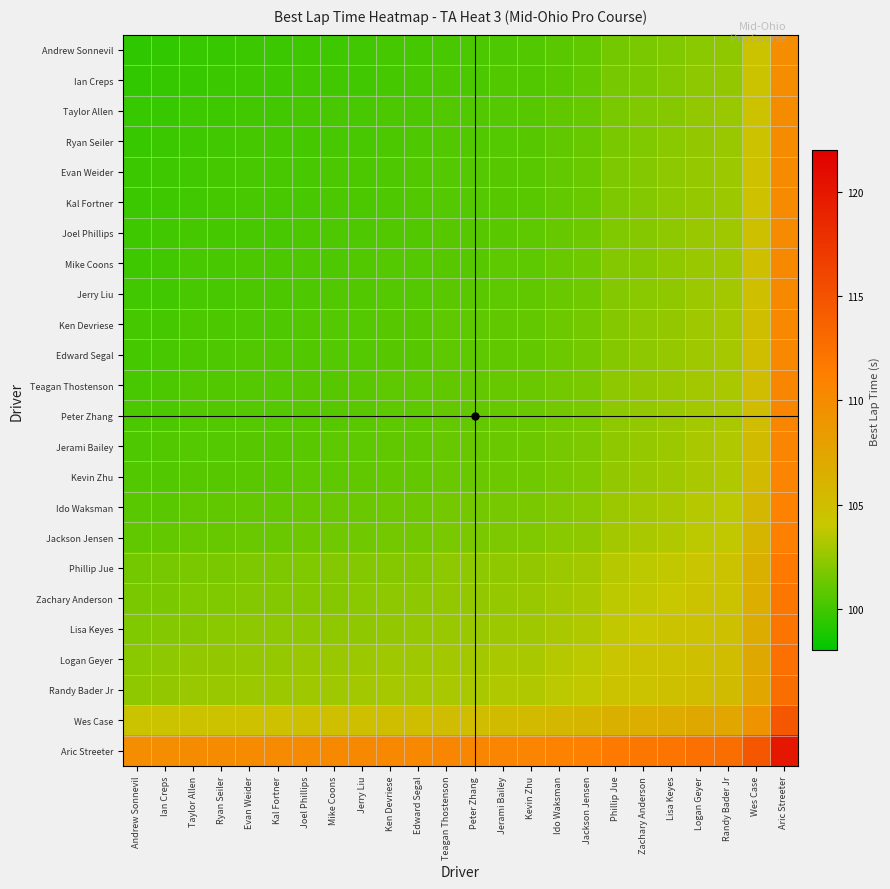

Reading left to right, extract all data points from this chart.

Andrew Sonnevil: Andrew Sonnevil=99.5	Ian Creps=99.6	Taylor Allen=99.7	Ryan Seiler=99.7	Evan Weider=99.8	Kal Fortner=99.8	Joel Phillips=99.9	Mike Coons=99.9	Jerry Liu=100.0	Ken Devriese=100.1	Edward Segal=100.1	Teagan Thostenson=100.2	Peter Zhang=100.2	Jerami Bailey=100.4	Kevin Zhu=100.4	Ido Waksman=100.7	Jackson Jensen=100.9	Phillip Jue=101.5	Zachary Anderson=101.7	Lisa Keyes=101.9	Logan Geyer=102.2	Randy Bader Jr=102.4	Wes Case=104.4	Aric Streeter=109.8
Ian Creps: Andrew Sonnevil=99.6	Ian Creps=99.6	Taylor Allen=99.8	Ryan Seiler=99.8	Evan Weider=99.9	Kal Fortner=99.9	Joel Phillips=100.0	Mike Coons=100.0	Jerry Liu=100.1	Ken Devriese=100.1	Edward Segal=100.2	Teagan Thostenson=100.3	Peter Zhang=100.3	Jerami Bailey=100.4	Kevin Zhu=100.5	Ido Waksman=100.8	Jackson Jensen=101.0	Phillip Jue=101.6	Zachary Anderson=101.7	Lisa Keyes=102.0	Logan Geyer=102.3	Randy Bader Jr=102.4	Wes Case=104.5	Aric Streeter=109.8
Taylor Allen: Andrew Sonnevil=99.7	Ian Creps=99.8	Taylor Allen=99.9	Ryan Seiler=100.0	Evan Weider=100.0	Kal Fortner=100.1	Joel Phillips=100.1	Mike Coons=100.2	Jerry Liu=100.2	Ken Devriese=100.3	Edward Segal=100.3	Teagan Thostenson=100.5	Peter Zhang=100.5	Jerami Bailey=100.6	Kevin Zhu=100.7	Ido Waksman=101.0	Jackson Jensen=101.2	Phillip Jue=101.7	Zachary Anderson=101.9	Lisa Keyes=102.1	Logan Geyer=102.4	Randy Bader Jr=102.6	Wes Case=104.6	Aric Streeter=110.0
Ryan Seiler: Andrew Sonnevil=99.7	Ian Creps=99.8	Taylor Allen=100.0	Ryan Seiler=100.0	Evan Weider=100.1	Kal Fortner=100.1	Joel Phillips=100.1	Mike Coons=100.2	Jerry Liu=100.2	Ken Devriese=100.3	Edward Segal=100.3	Teagan Thostenson=100.5	Peter Zhang=100.5	Jerami Bailey=100.6	Kevin Zhu=100.7	Ido Waksman=101.0	Jackson Jensen=101.2	Phillip Jue=101.7	Zachary Anderson=101.9	Lisa Keyes=102.1	Logan Geyer=102.4	Randy Bader Jr=102.6	Wes Case=104.6	Aric Streeter=110.0
Evan Weider: Andrew Sonnevil=99.8	Ian Creps=99.9	Taylor Allen=100.0	Ryan Seiler=100.1	Evan Weider=100.2	Kal Fortner=100.2	Joel Phillips=100.2	Mike Coons=100.3	Jerry Liu=100.3	Ken Devriese=100.4	Edward Segal=100.4	Teagan Thostenson=100.6	Peter Zhang=100.6	Jerami Bailey=100.7	Kevin Zhu=100.8	Ido Waksman=101.1	Jackson Jensen=101.3	Phillip Jue=101.8	Zachary Anderson=102.0	Lisa Keyes=102.2	Logan Geyer=102.5	Randy Bader Jr=102.7	Wes Case=104.7	Aric Streeter=110.1
Kal Fortner: Andrew Sonnevil=99.8	Ian Creps=99.9	Taylor Allen=100.1	Ryan Seiler=100.1	Evan Weider=100.2	Kal Fortner=100.2	Joel Phillips=100.2	Mike Coons=100.3	Jerry Liu=100.3	Ken Devriese=100.4	Edward Segal=100.4	Teagan Thostenson=100.6	Peter Zhang=100.6	Jerami Bailey=100.7	Kevin Zhu=100.8	Ido Waksman=101.1	Jackson Jensen=101.3	Phillip Jue=101.8	Zachary Anderson=102.0	Lisa Keyes=102.2	Logan Geyer=102.5	Randy Bader Jr=102.7	Wes Case=104.7	Aric Streeter=110.1
Joel Phillips: Andrew Sonnevil=99.9	Ian Creps=100.0	Taylor Allen=100.1	Ryan Seiler=100.1	Evan Weider=100.2	Kal Fortner=100.2	Joel Phillips=100.3	Mike Coons=100.4	Jerry Liu=100.4	Ken Devriese=100.5	Edward Segal=100.5	Teagan Thostenson=100.7	Peter Zhang=100.7	Jerami Bailey=100.8	Kevin Zhu=100.9	Ido Waksman=101.2	Jackson Jensen=101.4	Phillip Jue=101.9	Zachary Anderson=102.1	Lisa Keyes=102.3	Logan Geyer=102.6	Randy Bader Jr=102.8	Wes Case=104.8	Aric Streeter=110.2
Mike Coons: Andrew Sonnevil=99.9	Ian Creps=100.0	Taylor Allen=100.2	Ryan Seiler=100.2	Evan Weider=100.3	Kal Fortner=100.3	Joel Phillips=100.4	Mike Coons=100.4	Jerry Liu=100.4	Ken Devriese=100.5	Edward Segal=100.6	Teagan Thostenson=100.7	Peter Zhang=100.7	Jerami Bailey=100.8	Kevin Zhu=100.9	Ido Waksman=101.2	Jackson Jensen=101.4	Phillip Jue=101.9	Zachary Anderson=102.1	Lisa Keyes=102.3	Logan Geyer=102.7	Randy Bader Jr=102.8	Wes Case=104.9	Aric Streeter=110.2
Jerry Liu: Andrew Sonnevil=100.0	Ian Creps=100.1	Taylor Allen=100.2	Ryan Seiler=100.2	Evan Weider=100.3	Kal Fortner=100.3	Joel Phillips=100.4	Mike Coons=100.4	Jerry Liu=100.5	Ken Devriese=100.6	Edward Segal=100.6	Teagan Thostenson=100.7	Peter Zhang=100.8	Jerami Bailey=100.9	Kevin Zhu=100.9	Ido Waksman=101.2	Jackson Jensen=101.4	Phillip Jue=102.0	Zachary Anderson=102.2	Lisa Keyes=102.4	Logan Geyer=102.7	Randy Bader Jr=102.9	Wes Case=104.9	Aric Streeter=110.3
Ken Devriese: Andrew Sonnevil=100.1	Ian Creps=100.1	Taylor Allen=100.3	Ryan Seiler=100.3	Evan Weider=100.4	Kal Fortner=100.4	Joel Phillips=100.5	Mike Coons=100.5	Jerry Liu=100.6	Ken Devriese=100.7	Edward Segal=100.7	Teagan Thostenson=100.8	Peter Zhang=100.8	Jerami Bailey=101.0	Kevin Zhu=101.0	Ido Waksman=101.3	Jackson Jensen=101.5	Phillip Jue=102.1	Zachary Anderson=102.3	Lisa Keyes=102.5	Logan Geyer=102.8	Randy Bader Jr=103.0	Wes Case=105.0	Aric Streeter=110.3
Edward Segal: Andrew Sonnevil=100.1	Ian Creps=100.2	Taylor Allen=100.3	Ryan Seiler=100.3	Evan Weider=100.4	Kal Fortner=100.4	Joel Phillips=100.5	Mike Coons=100.6	Jerry Liu=100.6	Ken Devriese=100.7	Edward Segal=100.7	Teagan Thostenson=100.9	Peter Zhang=100.9	Jerami Bailey=101.0	Kevin Zhu=101.1	Ido Waksman=101.4	Jackson Jensen=101.6	Phillip Jue=102.1	Zachary Anderson=102.3	Lisa Keyes=102.5	Logan Geyer=102.8	Randy Bader Jr=103.0	Wes Case=105.0	Aric Streeter=110.4
Teagan Thostenson: Andrew Sonnevil=100.2	Ian Creps=100.3	Taylor Allen=100.5	Ryan Seiler=100.5	Evan Weider=100.6	Kal Fortner=100.6	Joel Phillips=100.7	Mike Coons=100.7	Jerry Liu=100.7	Ken Devriese=100.8	Edward Segal=100.9	Teagan Thostenson=101.0	Peter Zhang=101.0	Jerami Bailey=101.1	Kevin Zhu=101.2	Ido Waksman=101.5	Jackson Jensen=101.7	Phillip Jue=102.2	Zachary Anderson=102.4	Lisa Keyes=102.6	Logan Geyer=103.0	Randy Bader Jr=103.1	Wes Case=105.1	Aric Streeter=110.5
Peter Zhang: Andrew Sonnevil=100.2	Ian Creps=100.3	Taylor Allen=100.5	Ryan Seiler=100.5	Evan Weider=100.6	Kal Fortner=100.6	Joel Phillips=100.7	Mike Coons=100.7	Jerry Liu=100.8	Ken Devriese=100.8	Edward Segal=100.9	Teagan Thostenson=101.0	Peter Zhang=101.0	Jerami Bailey=101.1	Kevin Zhu=101.2	Ido Waksman=101.5	Jackson Jensen=101.7	Phillip Jue=102.3	Zachary Anderson=102.4	Lisa Keyes=102.7	Logan Geyer=103.0	Randy Bader Jr=103.1	Wes Case=105.2	Aric Streeter=110.5
Jerami Bailey: Andrew Sonnevil=100.4	Ian Creps=100.4	Taylor Allen=100.6	Ryan Seiler=100.6	Evan Weider=100.7	Kal Fortner=100.7	Joel Phillips=100.8	Mike Coons=100.8	Jerry Liu=100.9	Ken Devriese=101.0	Edward Segal=101.0	Teagan Thostenson=101.1	Peter Zhang=101.1	Jerami Bailey=101.3	Kevin Zhu=101.3	Ido Waksman=101.6	Jackson Jensen=101.8	Phillip Jue=102.4	Zachary Anderson=102.5	Lisa Keyes=102.8	Logan Geyer=103.1	Randy Bader Jr=103.3	Wes Case=105.3	Aric Streeter=110.6
Kevin Zhu: Andrew Sonnevil=100.4	Ian Creps=100.5	Taylor Allen=100.7	Ryan Seiler=100.7	Evan Weider=100.8	Kal Fortner=100.8	Joel Phillips=100.9	Mike Coons=100.9	Jerry Liu=100.9	Ken Devriese=101.0	Edward Segal=101.1	Teagan Thostenson=101.2	Peter Zhang=101.2	Jerami Bailey=101.3	Kevin Zhu=101.4	Ido Waksman=101.7	Jackson Jensen=101.9	Phillip Jue=102.5	Zachary Anderson=102.6	Lisa Keyes=102.8	Logan Geyer=103.2	Randy Bader Jr=103.3	Wes Case=105.4	Aric Streeter=110.7
Ido Waksman: Andrew Sonnevil=100.7	Ian Creps=100.8	Taylor Allen=101.0	Ryan Seiler=101.0	Evan Weider=101.1	Kal Fortner=101.1	Joel Phillips=101.2	Mike Coons=101.2	Jerry Liu=101.2	Ken Devriese=101.3	Edward Segal=101.4	Teagan Thostenson=101.5	Peter Zhang=101.5	Jerami Bailey=101.6	Kevin Zhu=101.7	Ido Waksman=102.0	Jackson Jensen=102.2	Phillip Jue=102.8	Zachary Anderson=102.9	Lisa Keyes=103.1	Logan Geyer=103.5	Randy Bader Jr=103.6	Wes Case=105.7	Aric Streeter=111.0
Jackson Jensen: Andrew Sonnevil=100.9	Ian Creps=101.0	Taylor Allen=101.2	Ryan Seiler=101.2	Evan Weider=101.3	Kal Fortner=101.3	Joel Phillips=101.4	Mike Coons=101.4	Jerry Liu=101.4	Ken Devriese=101.5	Edward Segal=101.6	Teagan Thostenson=101.7	Peter Zhang=101.7	Jerami Bailey=101.8	Kevin Zhu=101.9	Ido Waksman=102.2	Jackson Jensen=102.4	Phillip Jue=102.9	Zachary Anderson=103.1	Lisa Keyes=103.3	Logan Geyer=103.6	Randy Bader Jr=103.8	Wes Case=105.8	Aric Streeter=111.2
Phillip Jue: Andrew Sonnevil=101.5	Ian Creps=101.6	Taylor Allen=101.7	Ryan Seiler=101.7	Evan Weider=101.8	Kal Fortner=101.8	Joel Phillips=101.9	Mike Coons=101.9	Jerry Liu=102.0	Ken Devriese=102.1	Edward Segal=102.1	Teagan Thostenson=102.2	Peter Zhang=102.3	Jerami Bailey=102.4	Kevin Zhu=102.5	Ido Waksman=102.8	Jackson Jensen=102.9	Phillip Jue=103.5	Zachary Anderson=103.7	Lisa Keyes=103.9	Logan Geyer=104.2	Randy Bader Jr=104.4	Wes Case=106.4	Aric Streeter=111.8
Zachary Anderson: Andrew Sonnevil=101.7	Ian Creps=101.7	Taylor Allen=101.9	Ryan Seiler=101.9	Evan Weider=102.0	Kal Fortner=102.0	Joel Phillips=102.1	Mike Coons=102.1	Jerry Liu=102.2	Ken Devriese=102.3	Edward Segal=102.3	Teagan Thostenson=102.4	Peter Zhang=102.4	Jerami Bailey=102.5	Kevin Zhu=102.6	Ido Waksman=102.9	Jackson Jensen=103.1	Phillip Jue=103.7	Zachary Anderson=103.8	Lisa Keyes=104.1	Logan Geyer=104.4	Randy Bader Jr=104.6	Wes Case=106.6	Aric Streeter=111.9
Lisa Keyes: Andrew Sonnevil=101.9	Ian Creps=102.0	Taylor Allen=102.1	Ryan Seiler=102.1	Evan Weider=102.2	Kal Fortner=102.2	Joel Phillips=102.3	Mike Coons=102.3	Jerry Liu=102.4	Ken Devriese=102.5	Edward Segal=102.5	Teagan Thostenson=102.6	Peter Zhang=102.7	Jerami Bailey=102.8	Kevin Zhu=102.8	Ido Waksman=103.1	Jackson Jensen=103.3	Phillip Jue=103.9	Zachary Anderson=104.1	Lisa Keyes=104.3	Logan Geyer=104.6	Randy Bader Jr=104.8	Wes Case=106.8	Aric Streeter=112.2
Logan Geyer: Andrew Sonnevil=102.2	Ian Creps=102.3	Taylor Allen=102.4	Ryan Seiler=102.4	Evan Weider=102.5	Kal Fortner=102.5	Joel Phillips=102.6	Mike Coons=102.7	Jerry Liu=102.7	Ken Devriese=102.8	Edward Segal=102.8	Teagan Thostenson=103.0	Peter Zhang=103.0	Jerami Bailey=103.1	Kevin Zhu=103.2	Ido Waksman=103.5	Jackson Jensen=103.6	Phillip Jue=104.2	Zachary Anderson=104.4	Lisa Keyes=104.6	Logan Geyer=104.9	Randy Bader Jr=105.1	Wes Case=107.1	Aric Streeter=112.5
Randy Bader Jr: Andrew Sonnevil=102.4	Ian Creps=102.4	Taylor Allen=102.6	Ryan Seiler=102.6	Evan Weider=102.7	Kal Fortner=102.7	Joel Phillips=102.8	Mike Coons=102.8	Jerry Liu=102.9	Ken Devriese=103.0	Edward Segal=103.0	Teagan Thostenson=103.1	Peter Zhang=103.1	Jerami Bailey=103.3	Kevin Zhu=103.3	Ido Waksman=103.6	Jackson Jensen=103.8	Phillip Jue=104.4	Zachary Anderson=104.6	Lisa Keyes=104.8	Logan Geyer=105.1	Randy Bader Jr=105.3	Wes Case=107.3	Aric Streeter=112.6
Wes Case: Andrew Sonnevil=104.4	Ian Creps=104.5	Taylor Allen=104.6	Ryan Seiler=104.6	Evan Weider=104.7	Kal Fortner=104.7	Joel Phillips=104.8	Mike Coons=104.9	Jerry Liu=104.9	Ken Devriese=105.0	Edward Segal=105.0	Teagan Thostenson=105.1	Peter Zhang=105.2	Jerami Bailey=105.3	Kevin Zhu=105.4	Ido Waksman=105.7	Jackson Jensen=105.8	Phillip Jue=106.4	Zachary Anderson=106.6	Lisa Keyes=106.8	Logan Geyer=107.1	Randy Bader Jr=107.3	Wes Case=109.3	Aric Streeter=114.7
Aric Streeter: Andrew Sonnevil=109.8	Ian Creps=109.8	Taylor Allen=110.0	Ryan Seiler=110.0	Evan Weider=110.1	Kal Fortner=110.1	Joel Phillips=110.2	Mike Coons=110.2	Jerry Liu=110.3	Ken Devriese=110.3	Edward Segal=110.4	Teagan Thostenson=110.5	Peter Zhang=110.5	Jerami Bailey=110.6	Kevin Zhu=110.7	Ido Waksman=111.0	Jackson Jensen=111.2	Phillip Jue=111.8	Zachary Anderson=111.9	Lisa Keyes=112.2	Logan Geyer=112.5	Randy Bader Jr=112.6	Wes Case=114.7	Aric Streeter=120.0